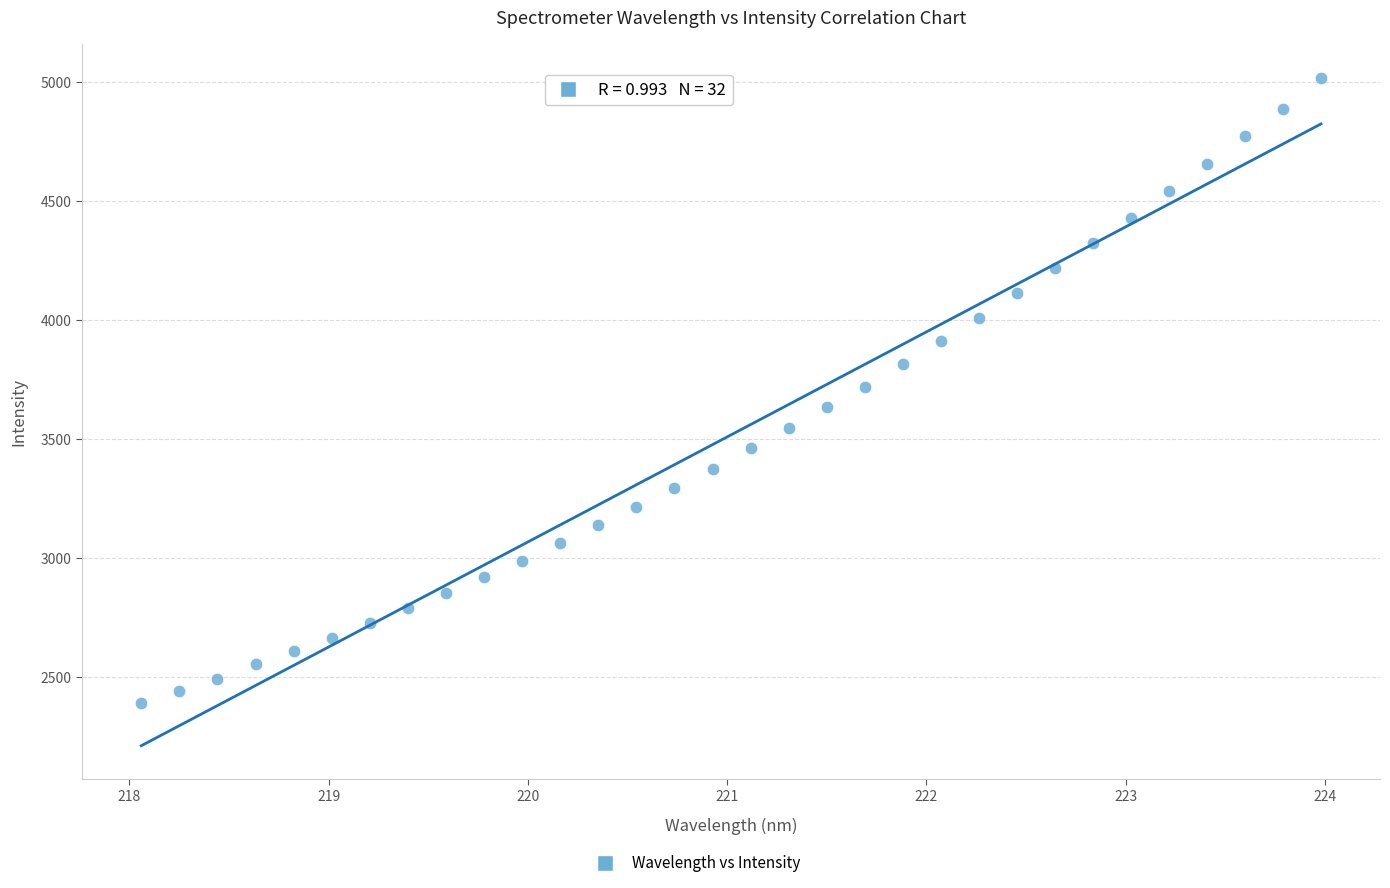

What is the range of X values (max minus min)?

5.9